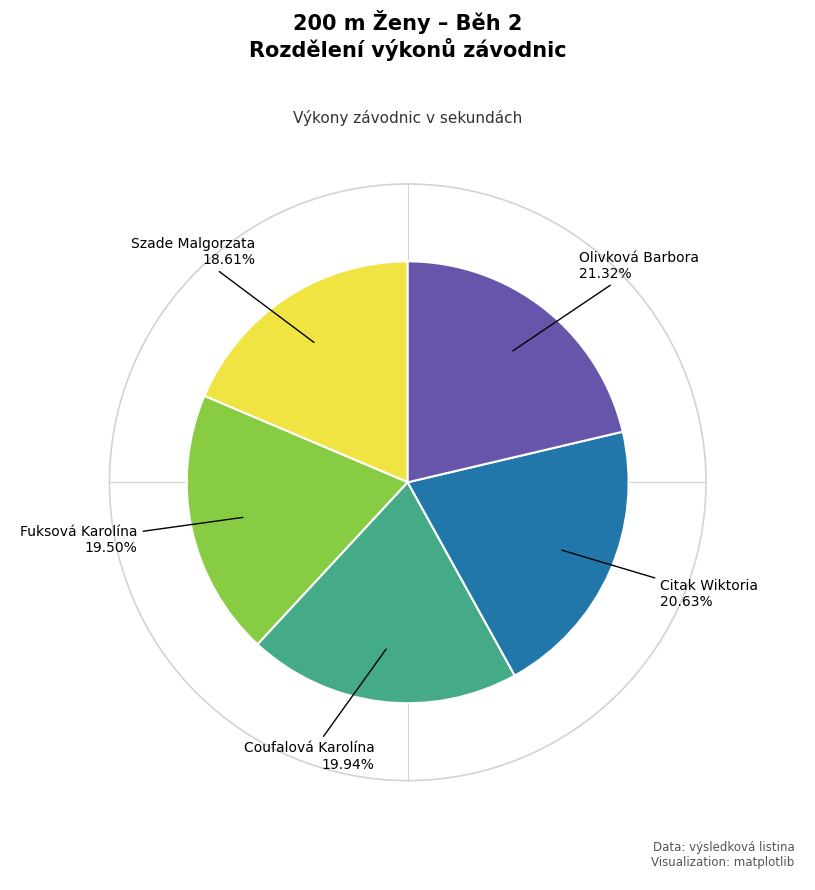

Does any single category account for the majority?

No